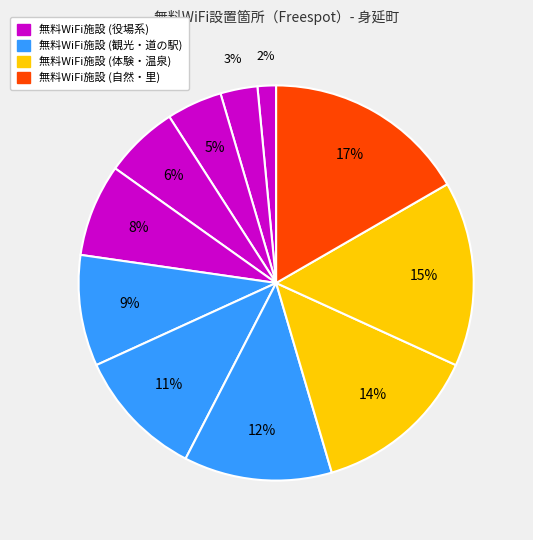

Count the number of slices in the pie.

11